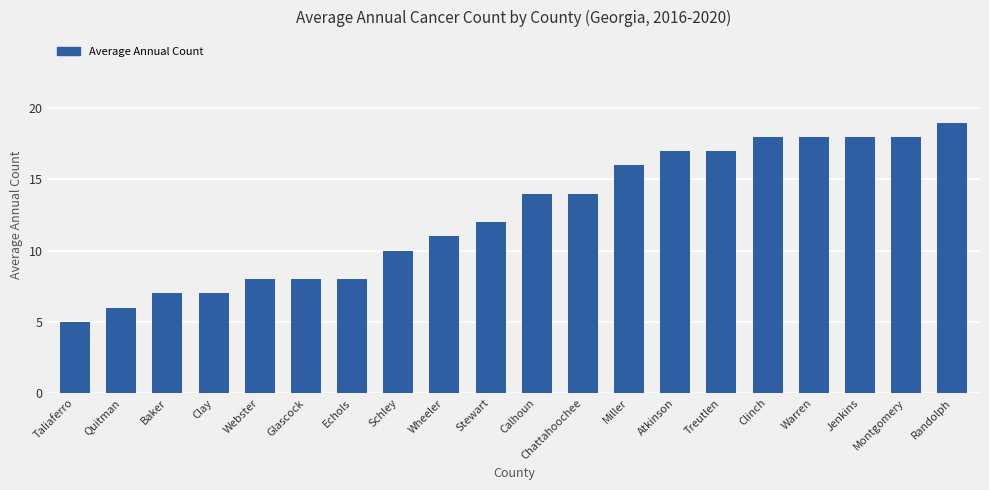

What is the value of the 4th bar from the left?

7